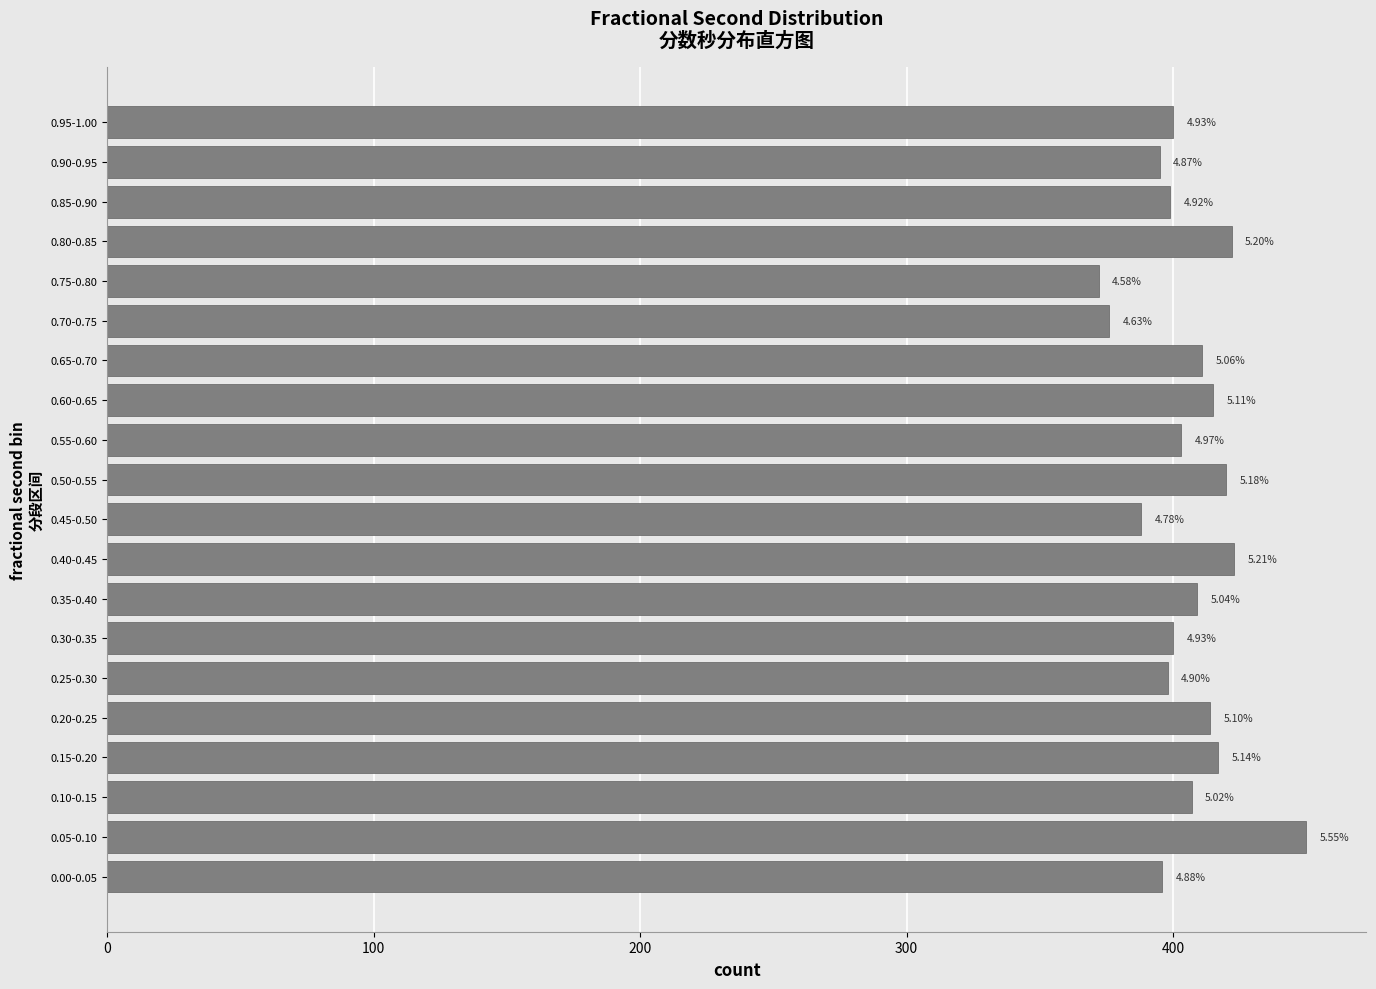

How many bars are there in total?

20